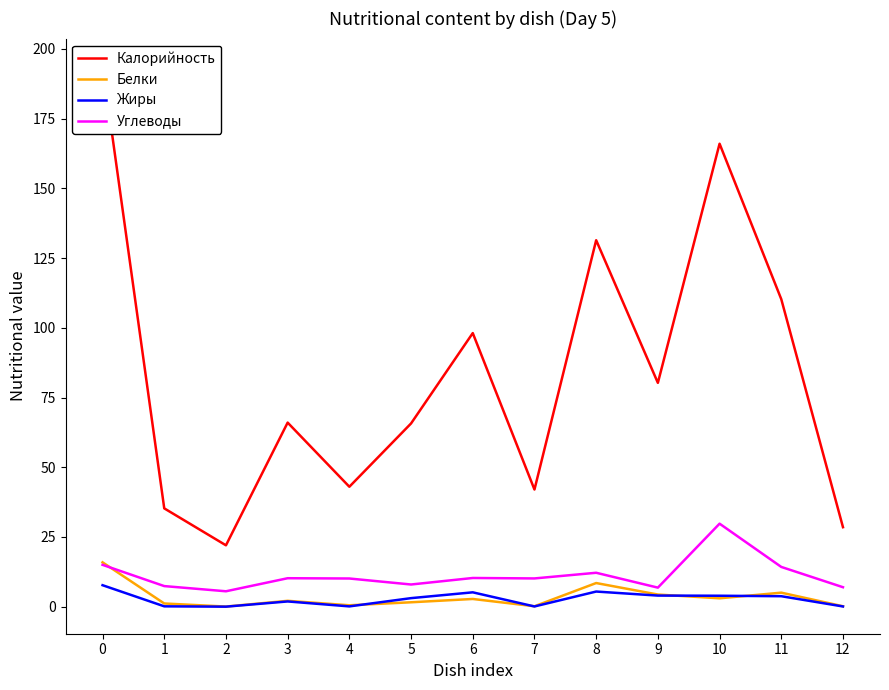

What is the average value of the Углеводы series?

11.3